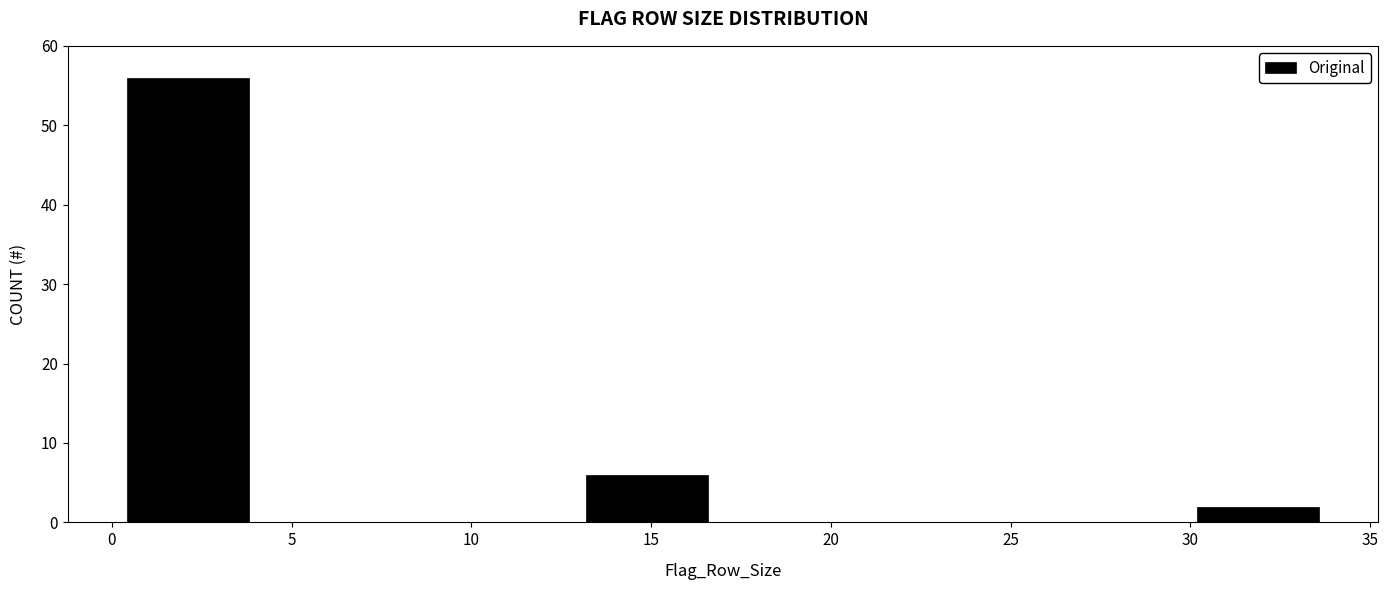

How tall is the bar that spans 12.75 to 17.00 on the x-axis? Neither the bar edges nor the heights are printed on the chart, so give them approximately, as read against the axes.

6